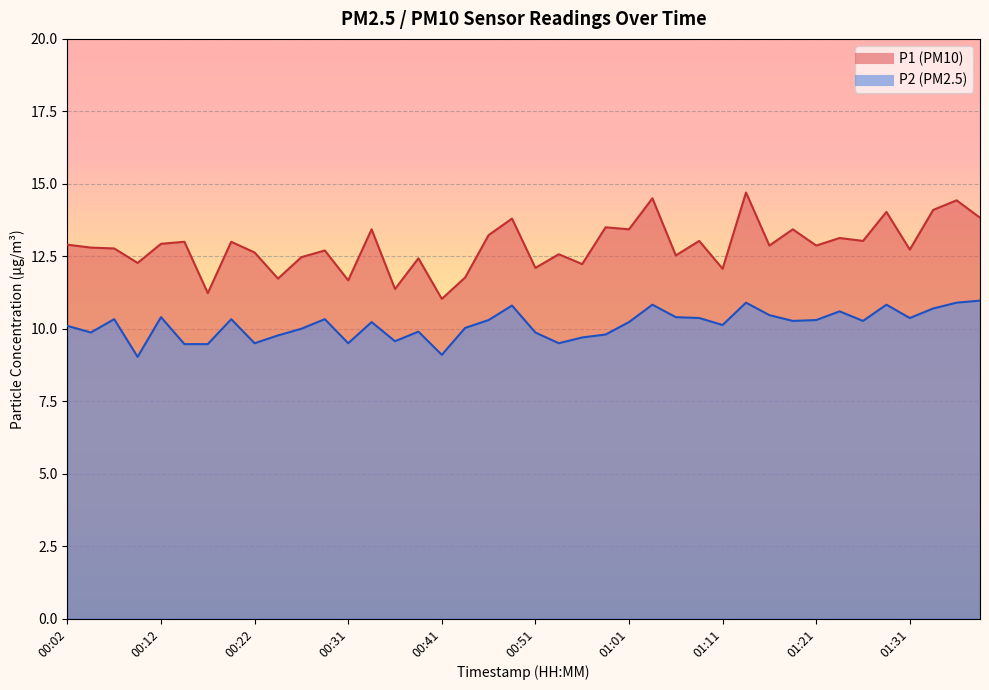

True or false: P1 and P2 intersect in this chart.

False